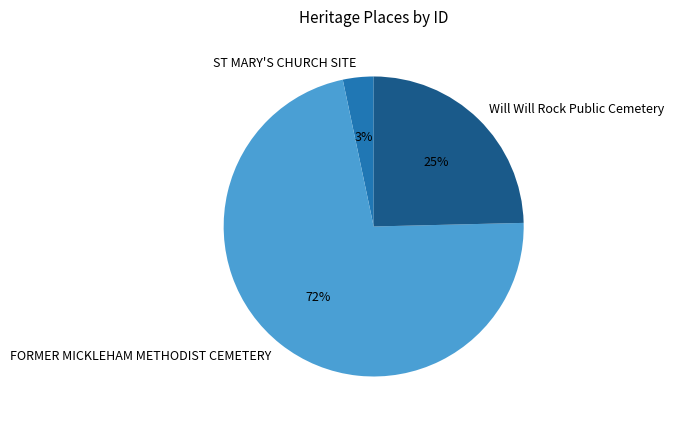

Rank the categories by value from lowest to highest.

ST MARY'S CHURCH SITE, Will Will Rock Public Cemetery, FORMER MICKLEHAM METHODIST CEMETERY